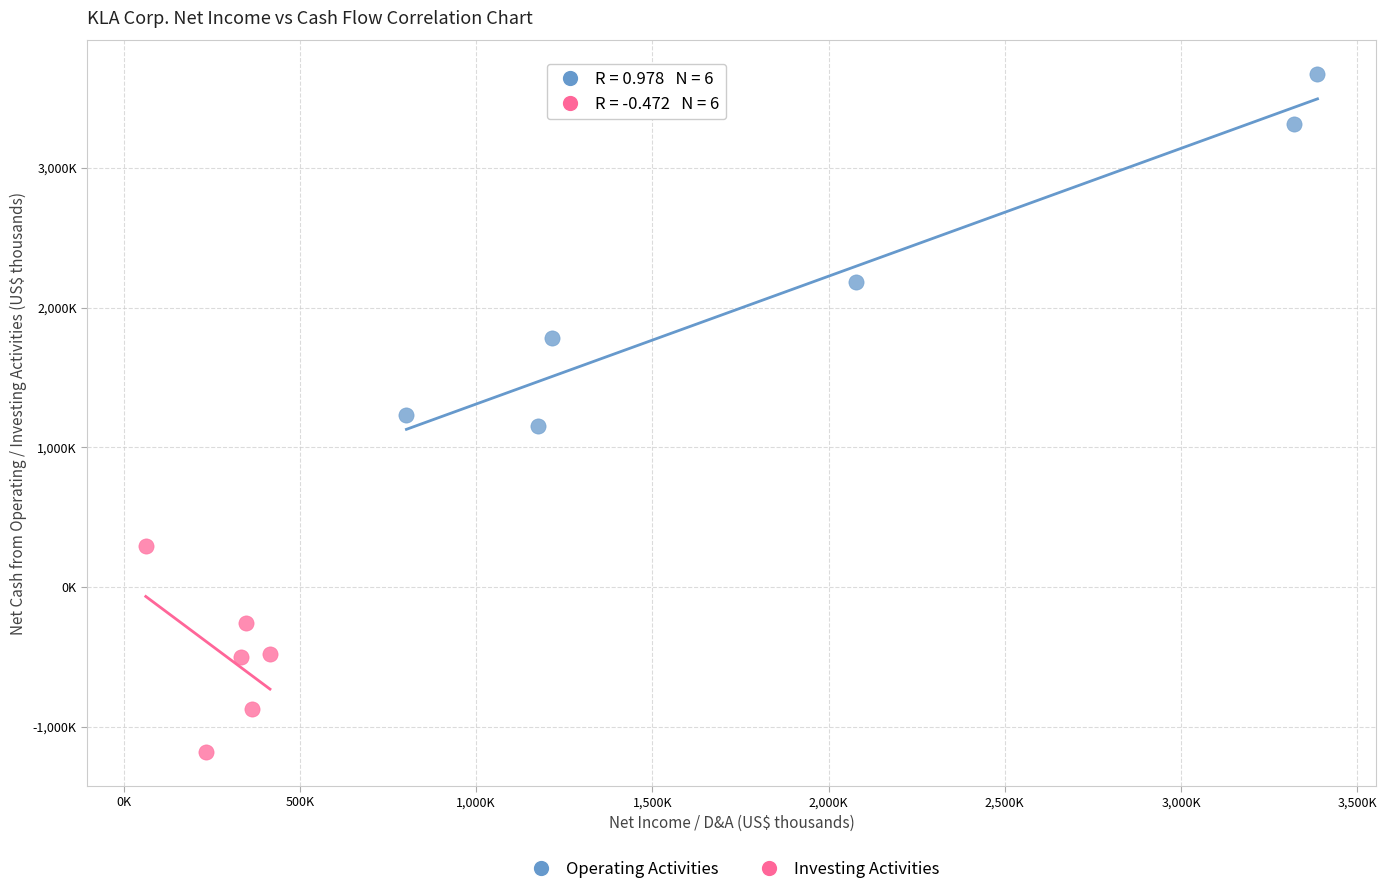

What are all the series names shown in the legend?

Operating Activities, Investing Activities